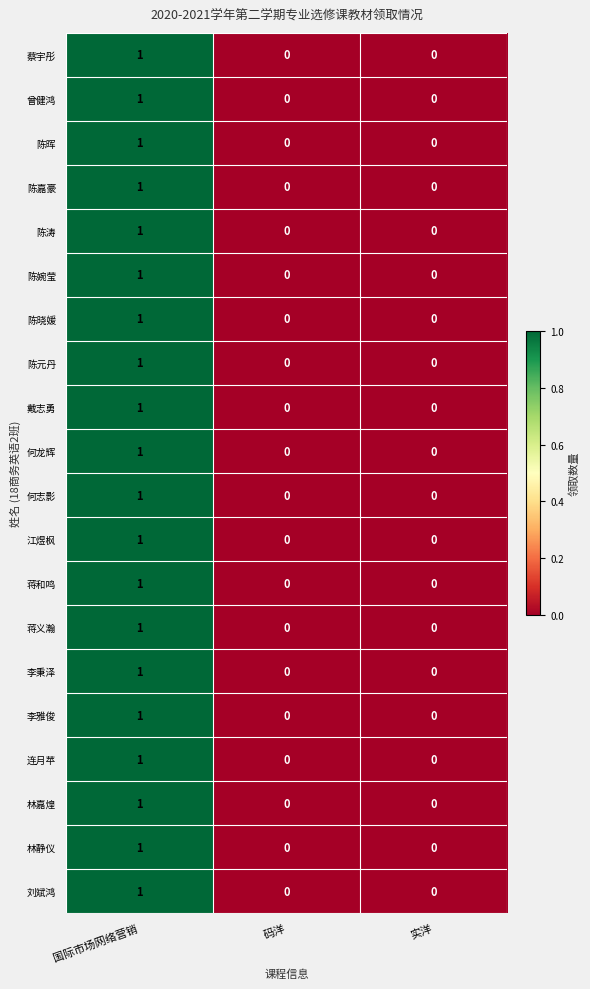

Is the value of 蒋和鸣 at 国际市场网络营销 greater than the value of 蔡宇彤 at 实洋?

Yes